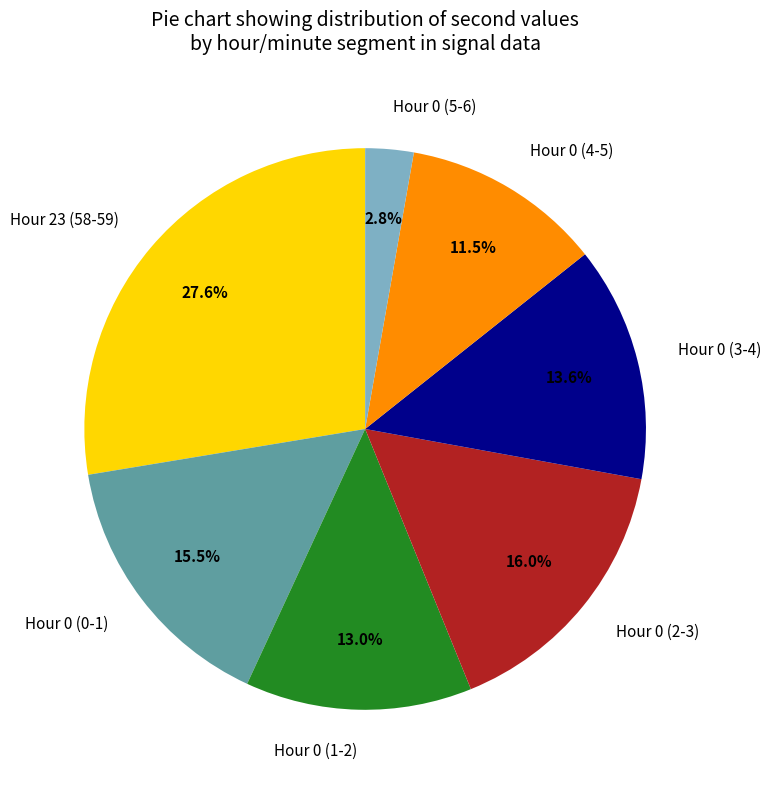

Combined, what portion of the pie is Hour 0 (1-2) and Hour 0 (2-3)?

29.0%